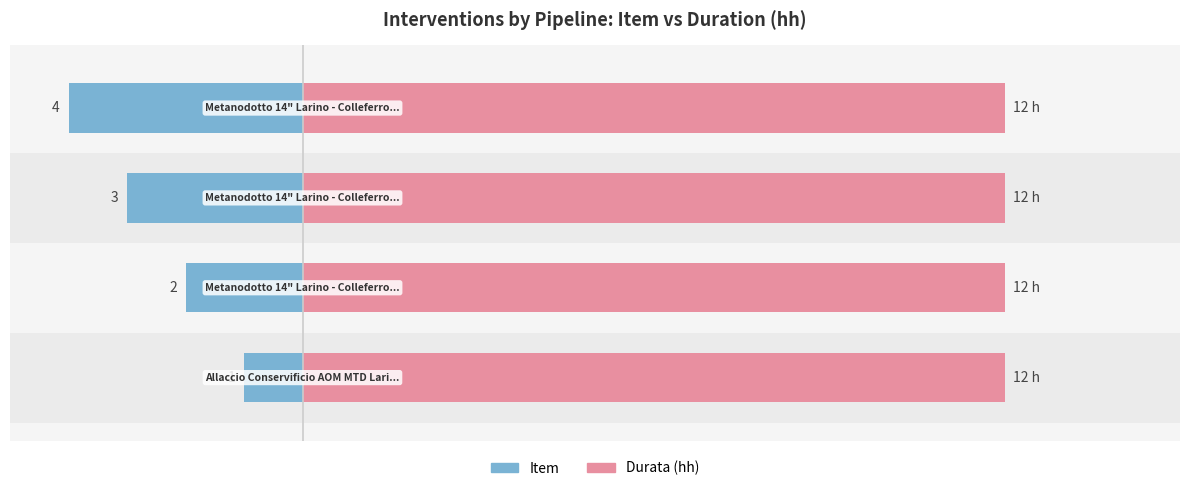

True or false: Durata (hh) has a value of 0.2 at 3.

False